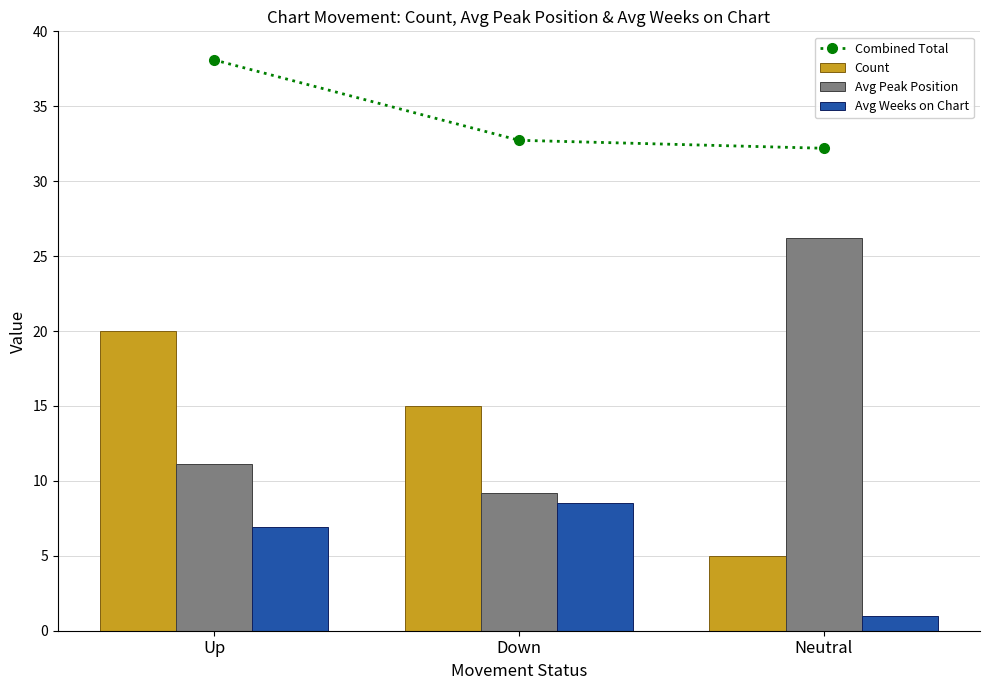

What is the spread (max minus min) of values at Down?

24.2